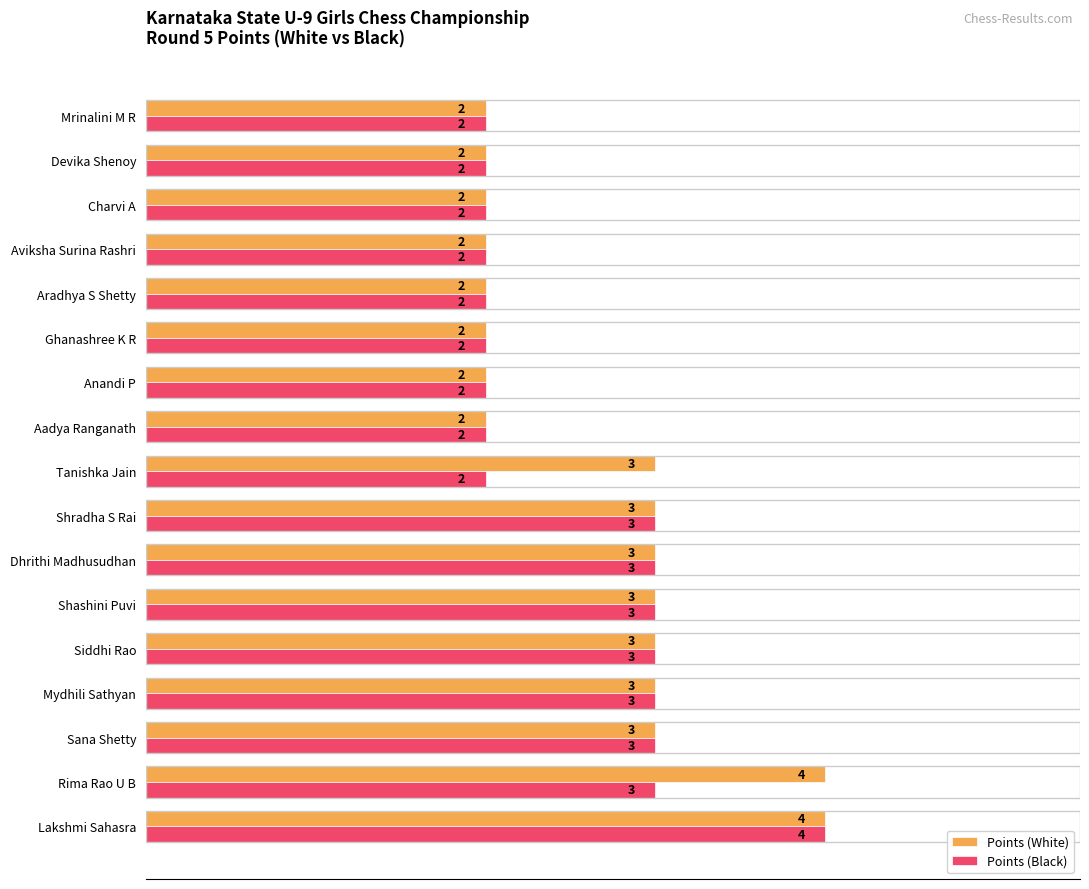

List the series in order of their overall mean, lowest first.

Points (Black), Points (White)